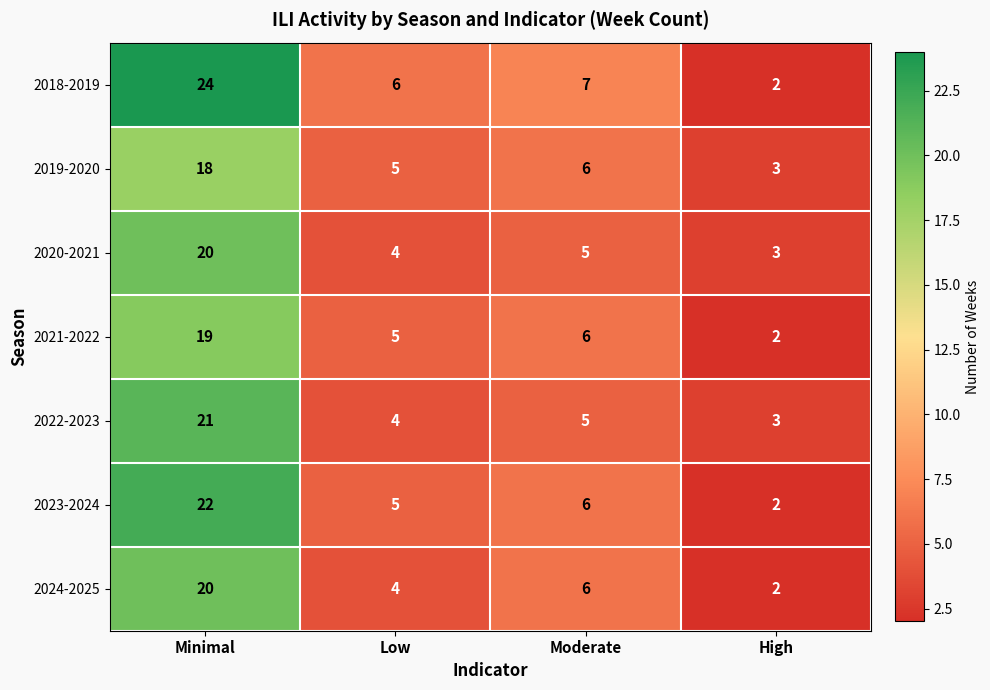

At which label is 2021-2022 closest to 10?

Moderate